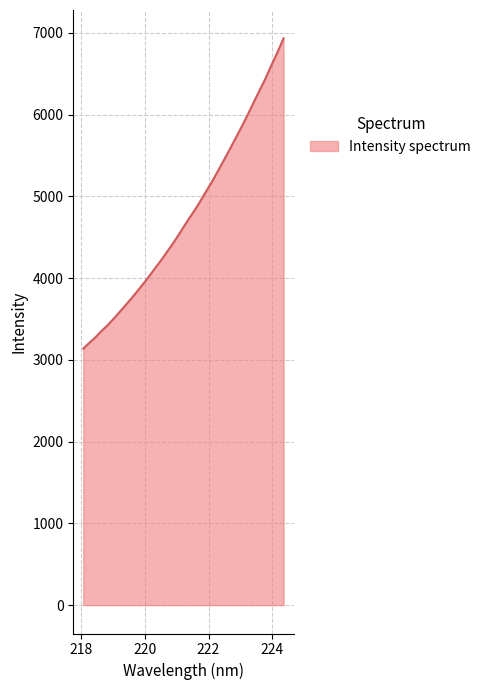

What is the difference between the maximum and minimum values?

3795.0